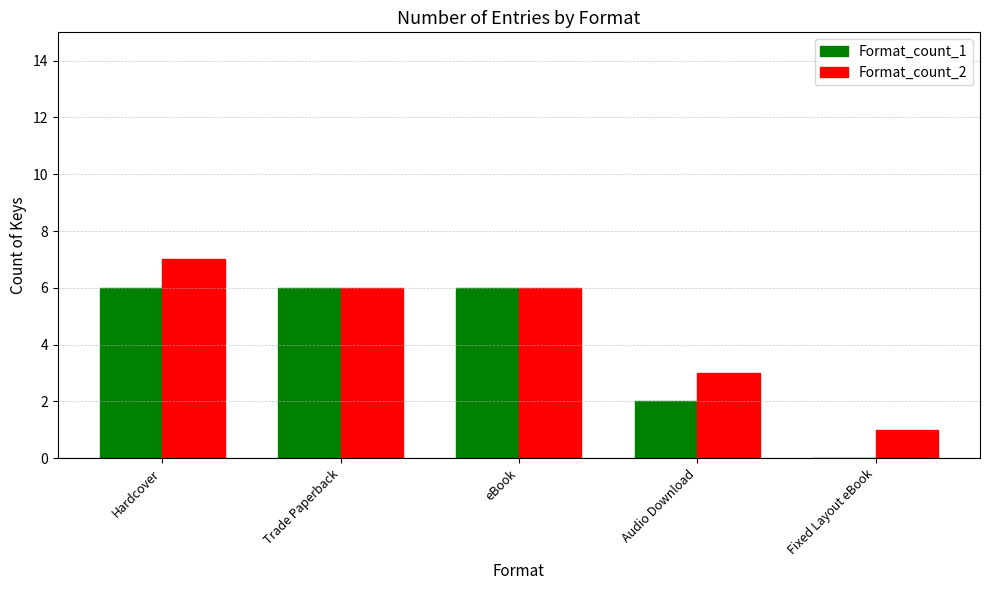

At which category is the sum across all series the highest?

Hardcover